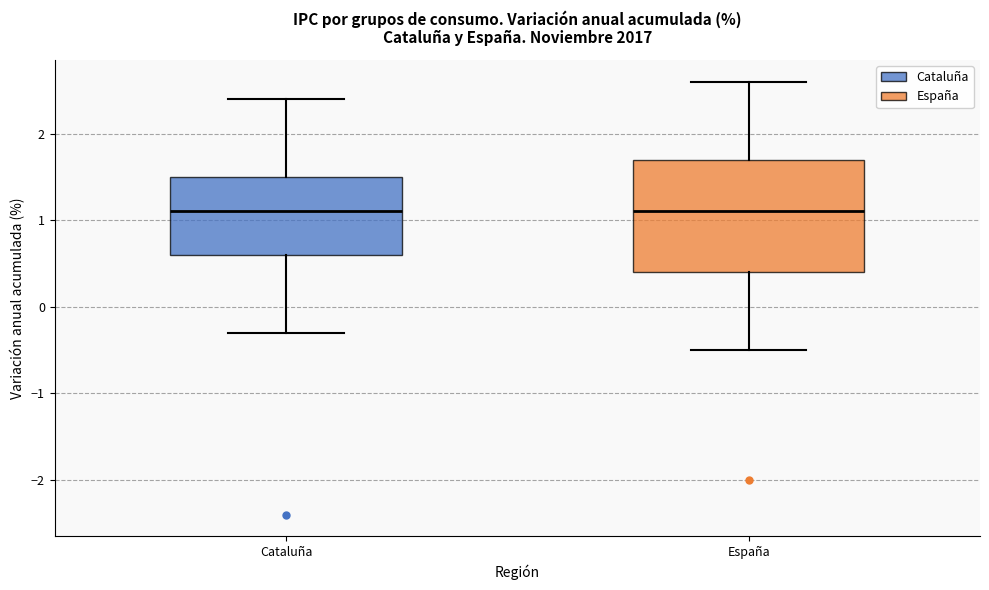

Which box is the tallest, from its lower edge to its upper edge?

España